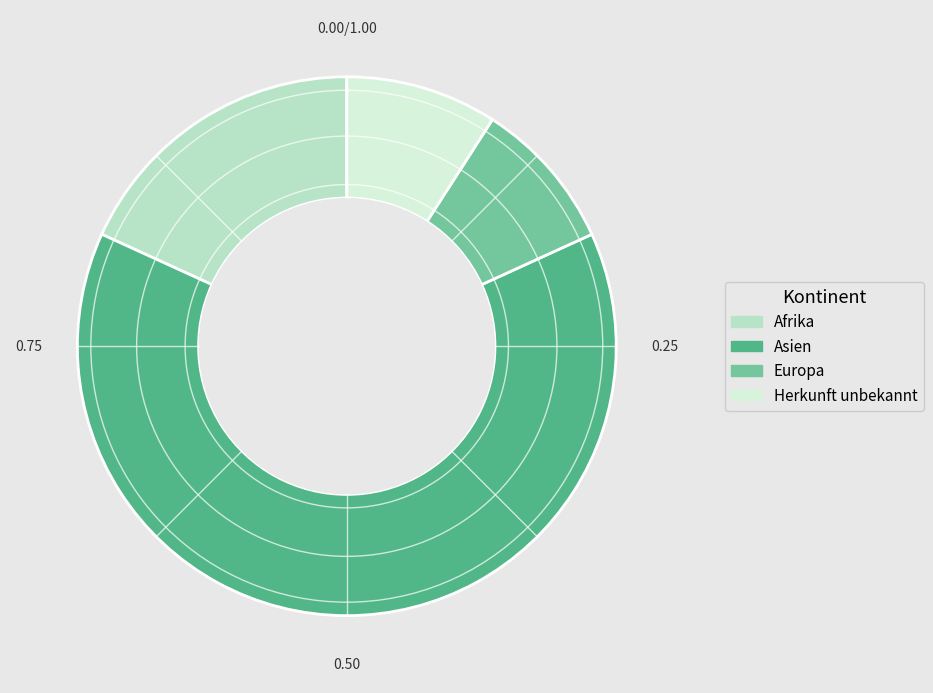

Is there any slice that represents more than half of the pie?

Yes